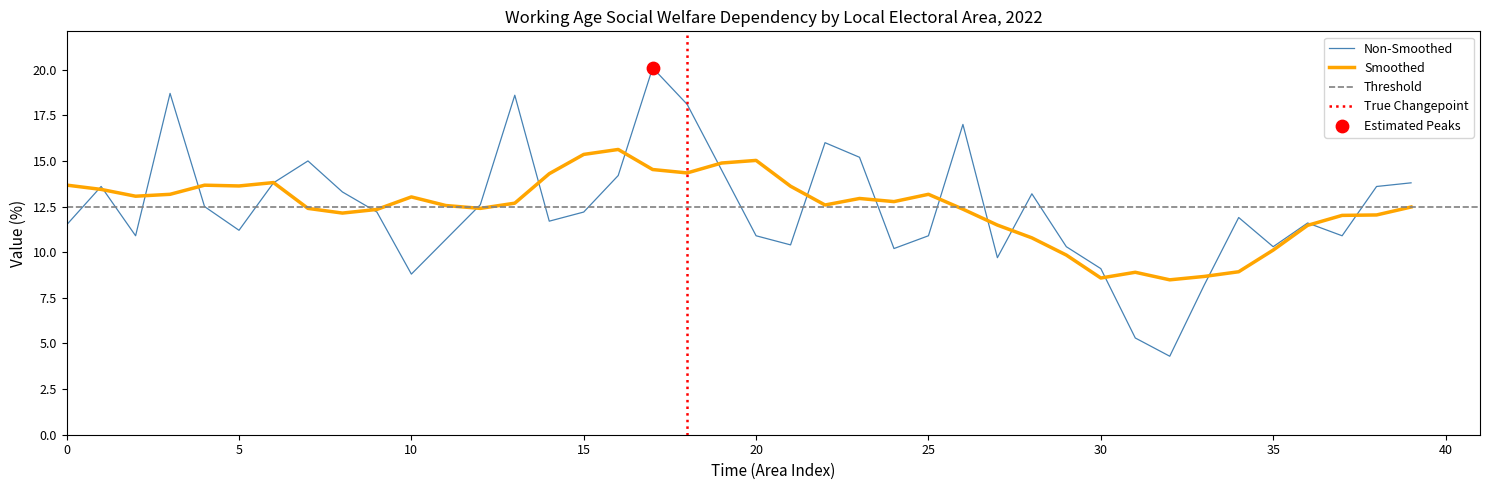

What is the minimum value for Smoothed?

8.5